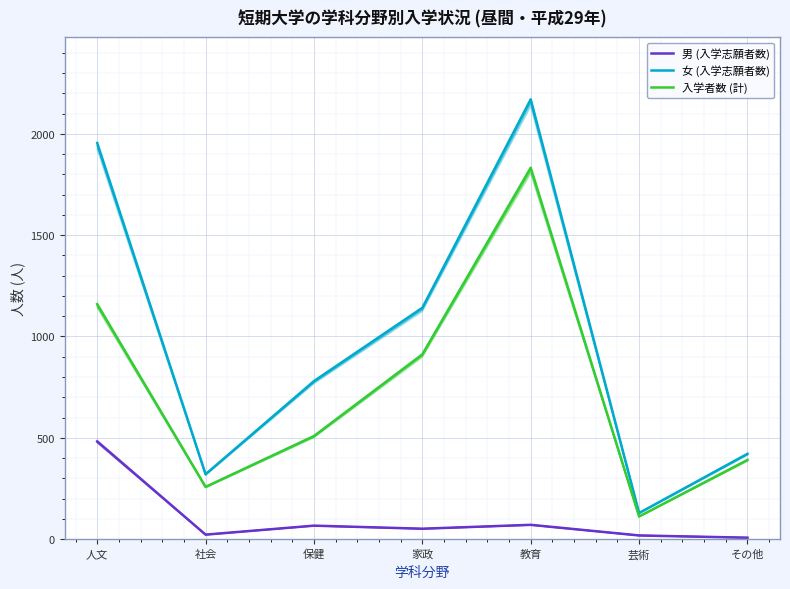

What is the minimum value shown in the chart?

7.1